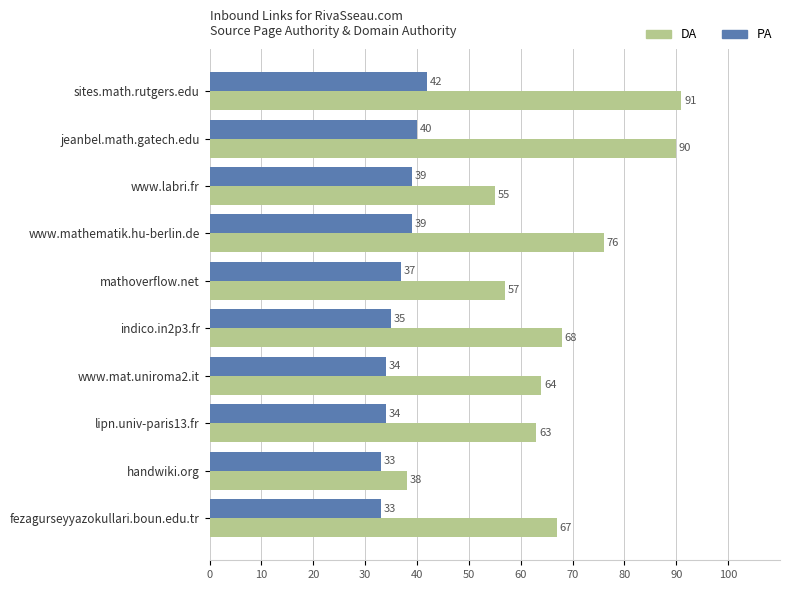

Is it true that DA equals 38 at handwiki.org?

True